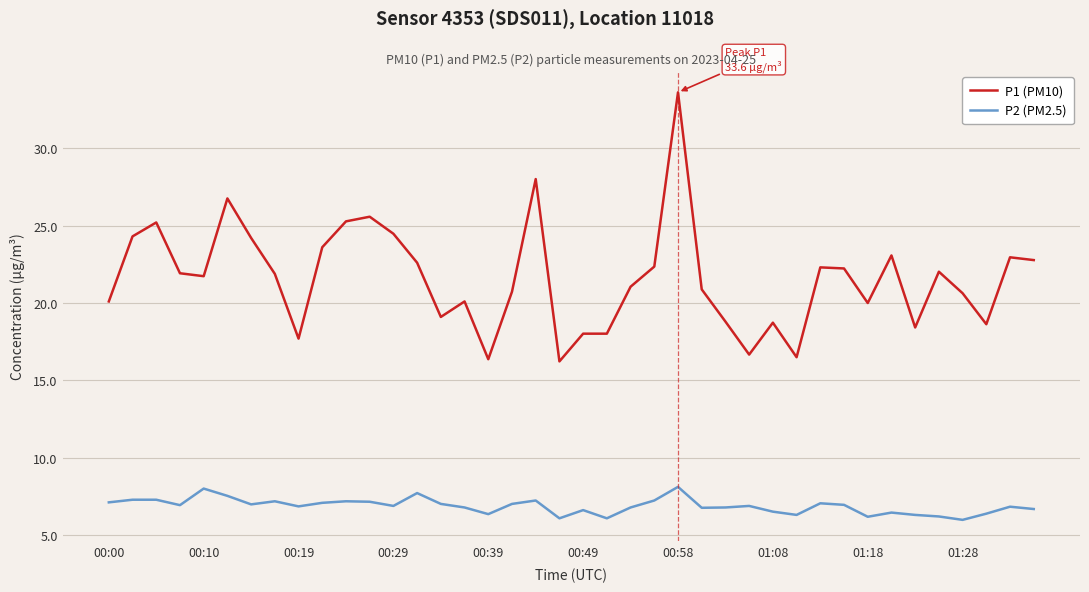

True or false: P2 (PM2.5) and P1 (PM10) cross at least once.

False